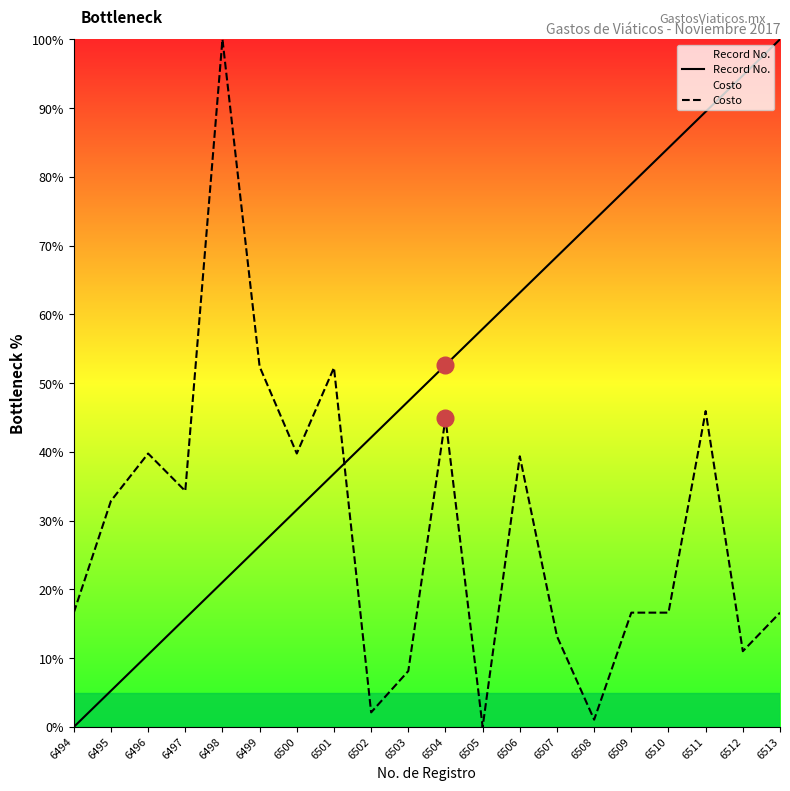

True or false: Costo and Record No. cross at least once.

True